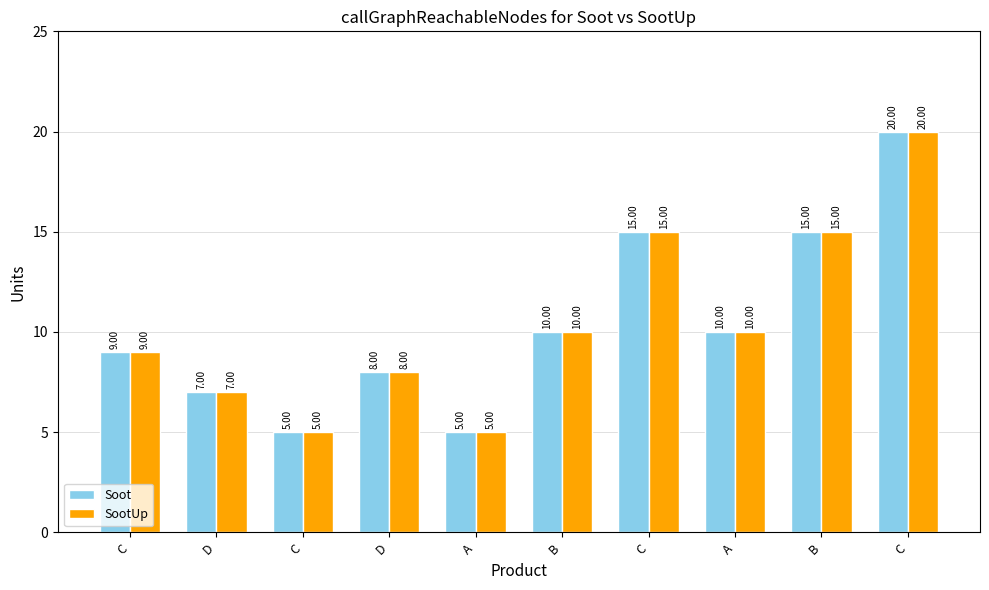

Which series has the largest total across all categories?

Soot